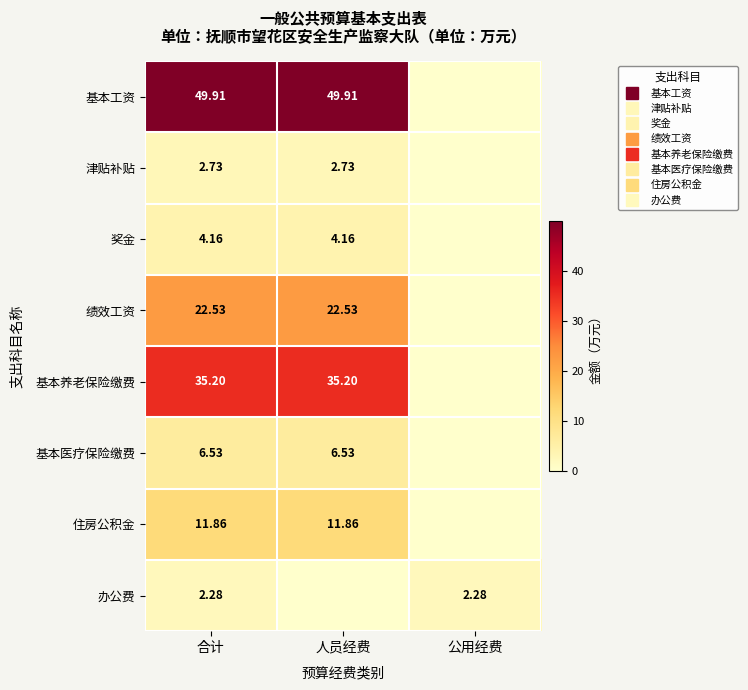

How many series are shown in this chart?

8